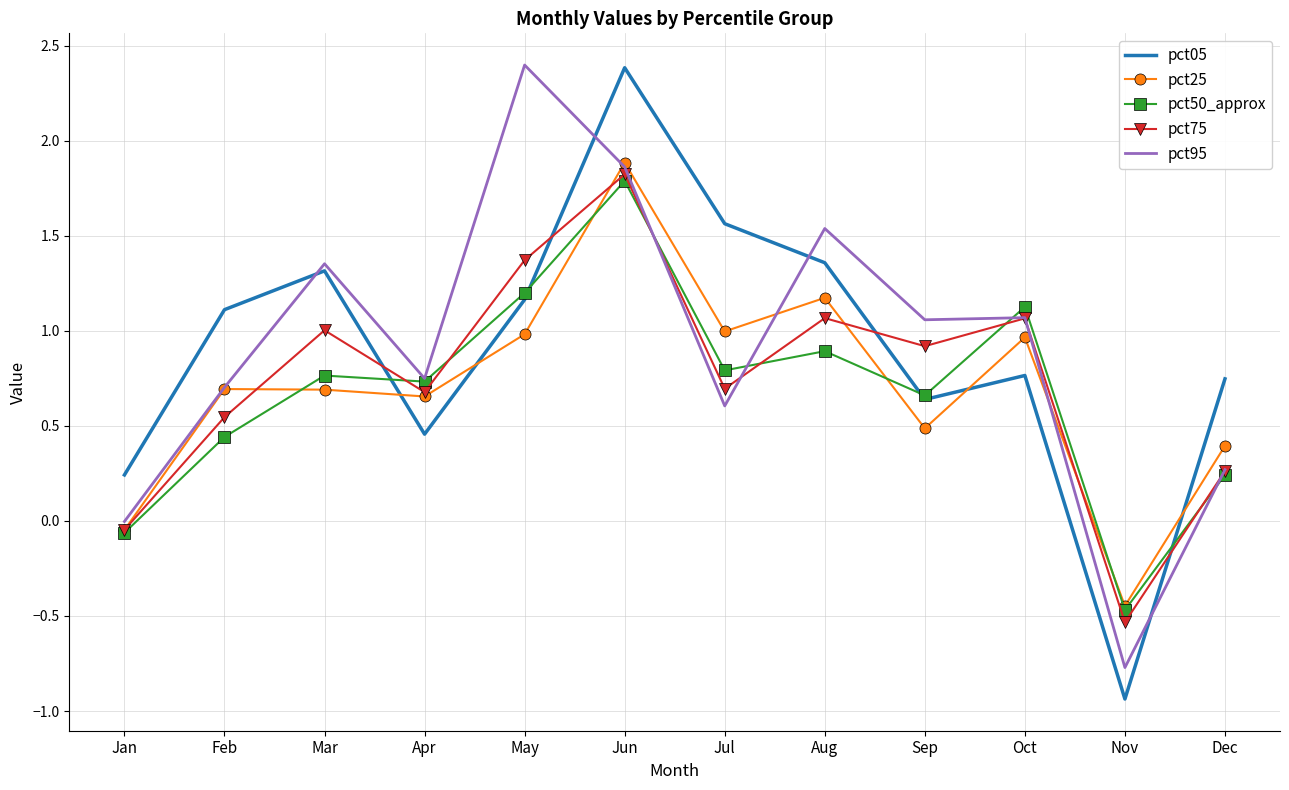

How many negative values does the pct75 series have?

2